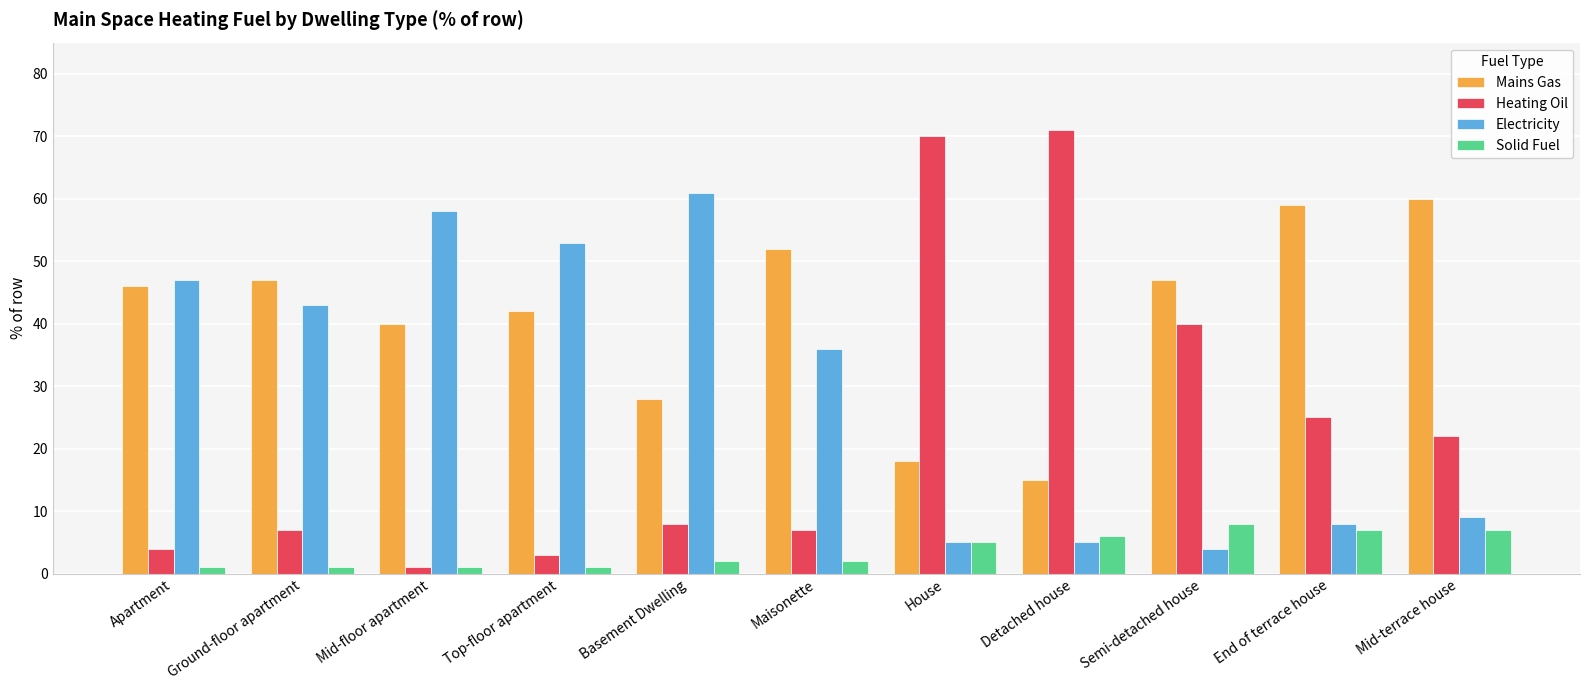

Is it true that Mains Gas equals 96 at Mid-terrace house?

False